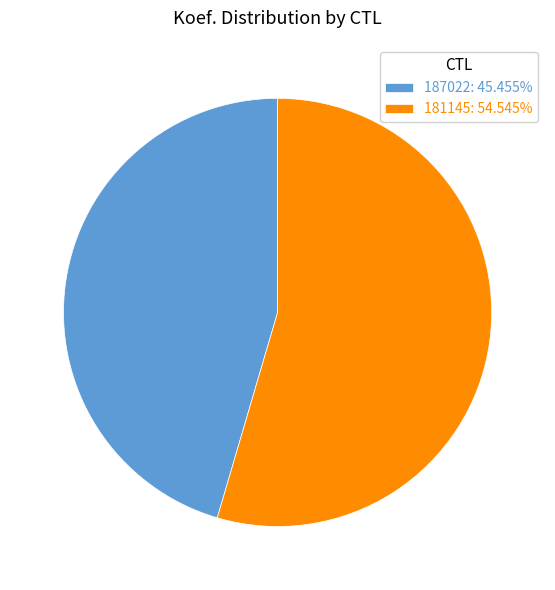

Is 187022 the majority of the pie?

No